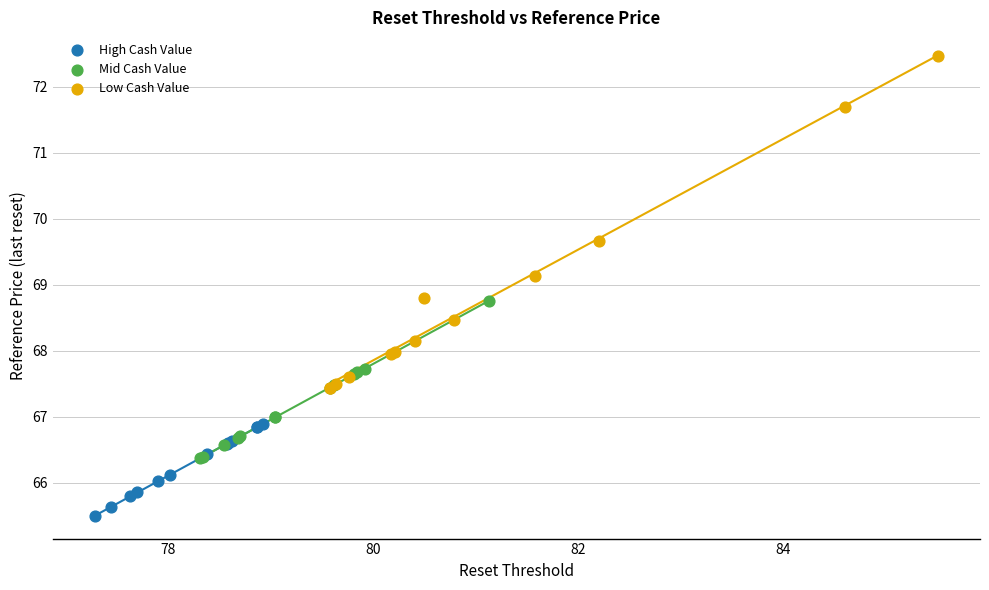

Which series contains the highest Y value?

Low Cash Value